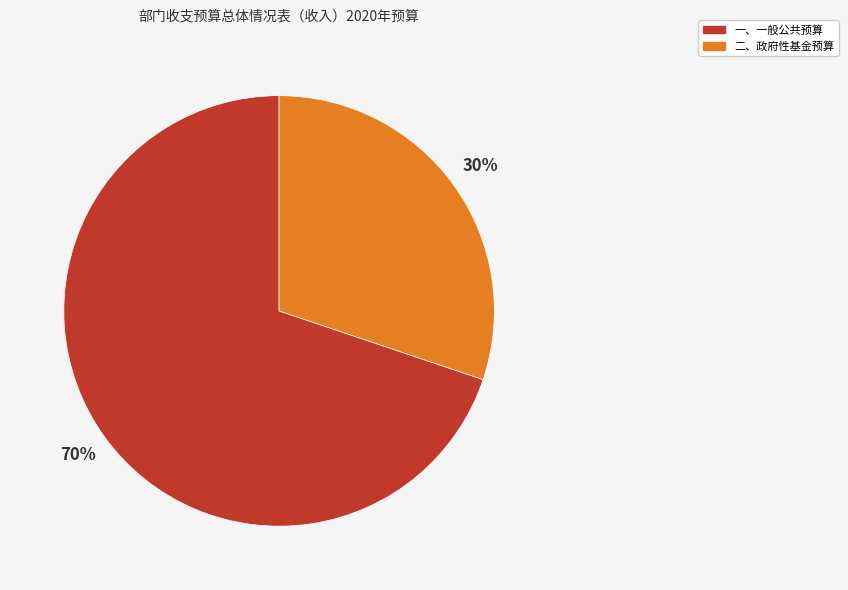

To the nearest percent, what is the average slice percentage?

50%